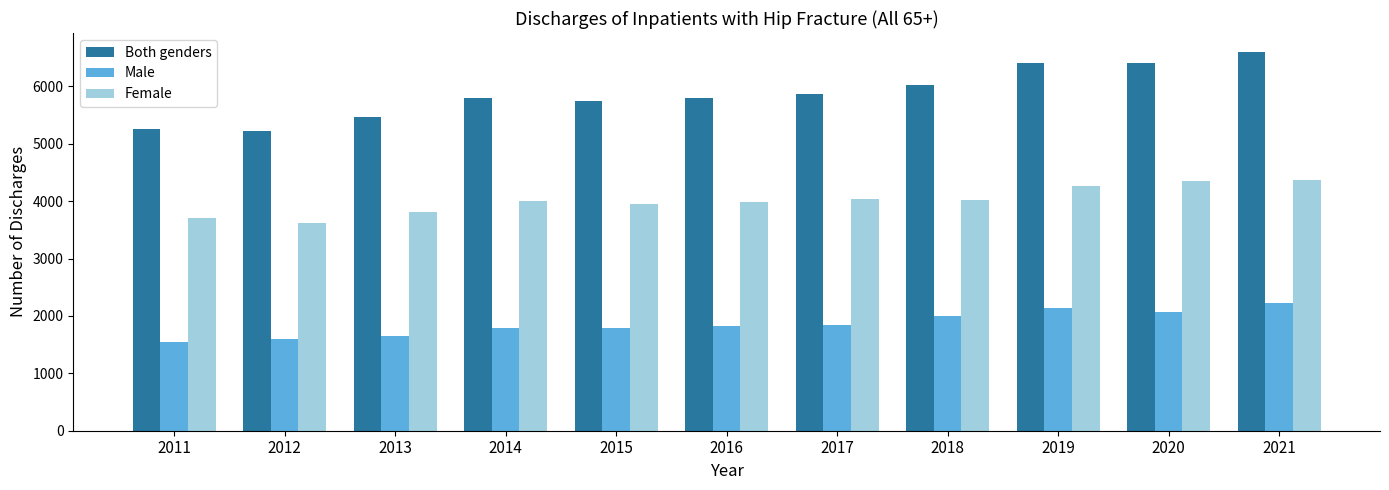

Between 2012 and 2018, which series saw the biggest shift?

Both genders